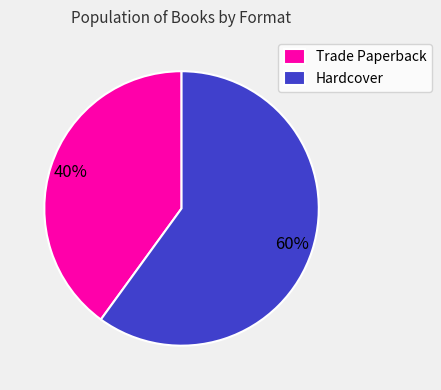

Which slice is the smallest?

Trade Paperback